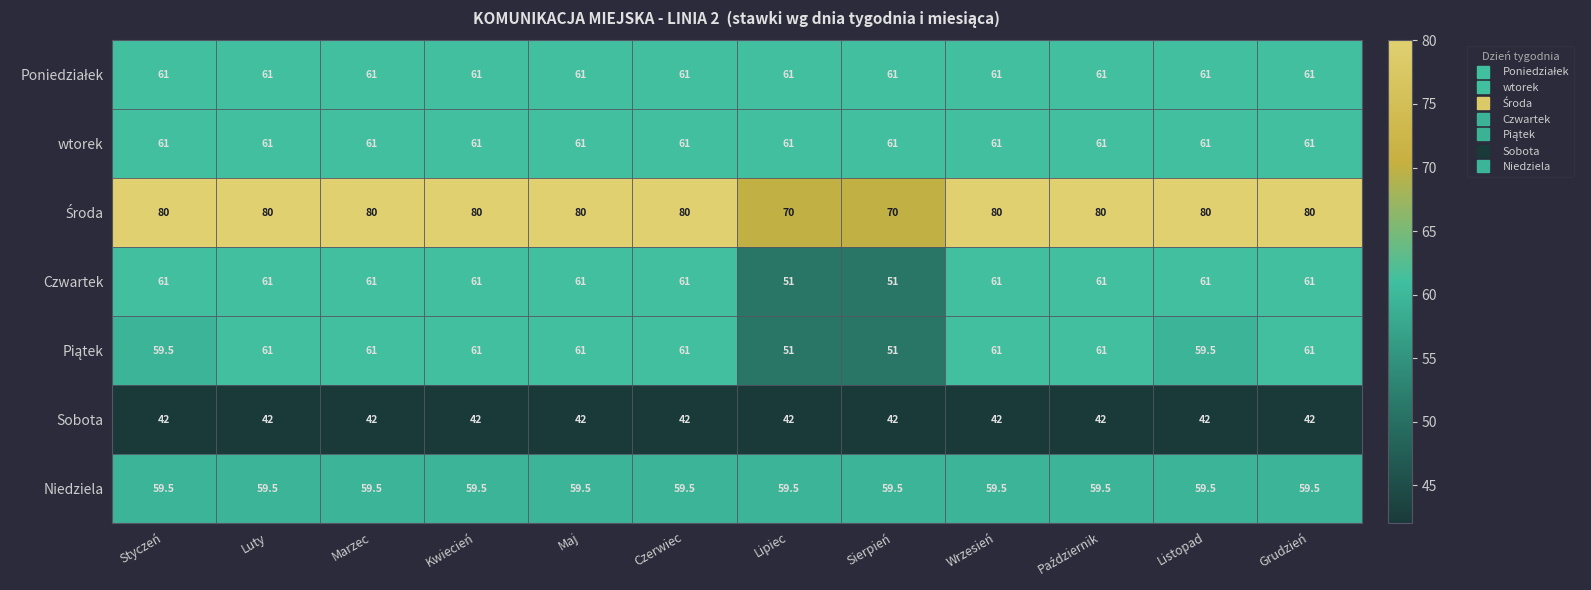

What is the sum of the Czwartek values at Luty and Czerwiec?

122.0